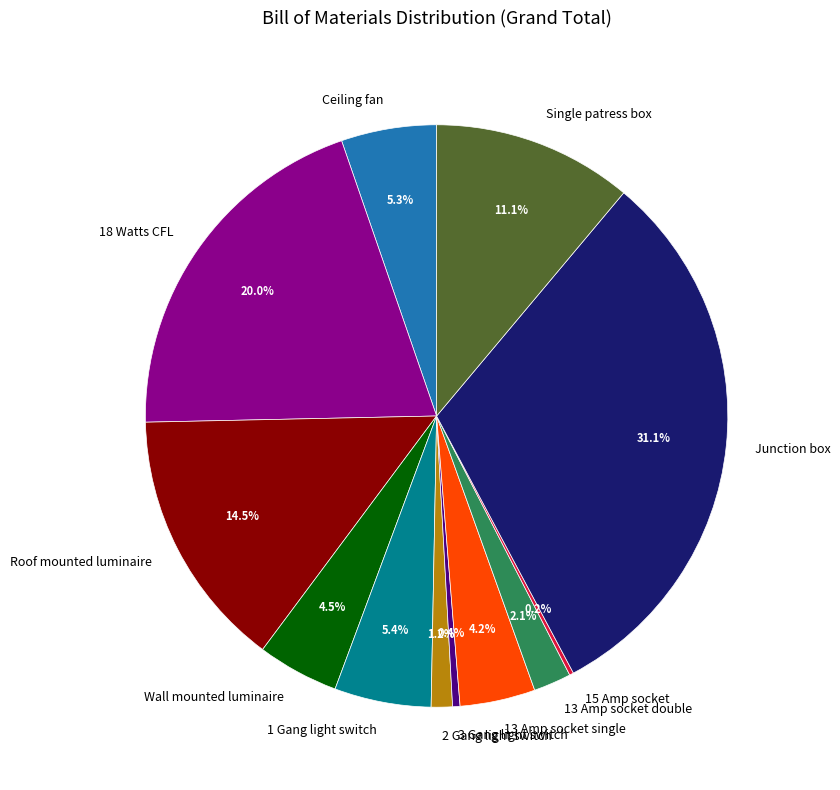

Between 18 Watts CFL and Roof mounted luminaire, which is larger?

18 Watts CFL